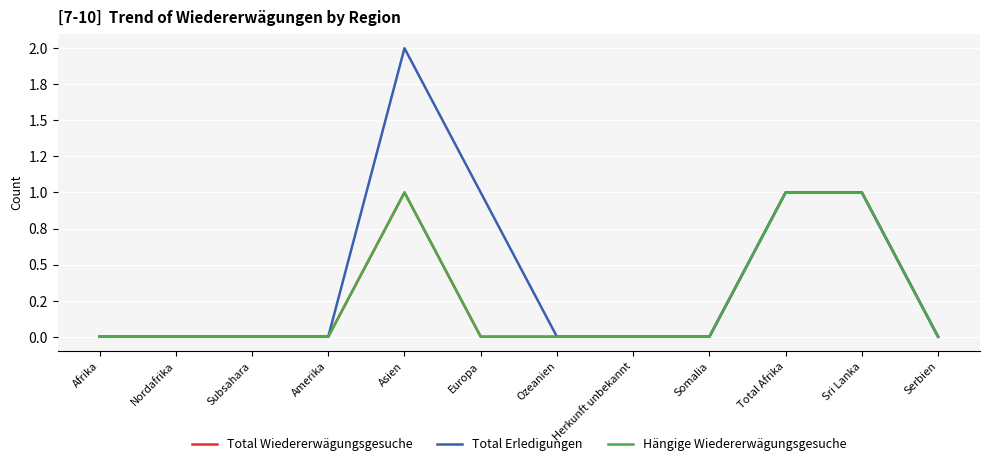

At which label does Total Wiedererwägungsgesuche reach its peak?

Asien